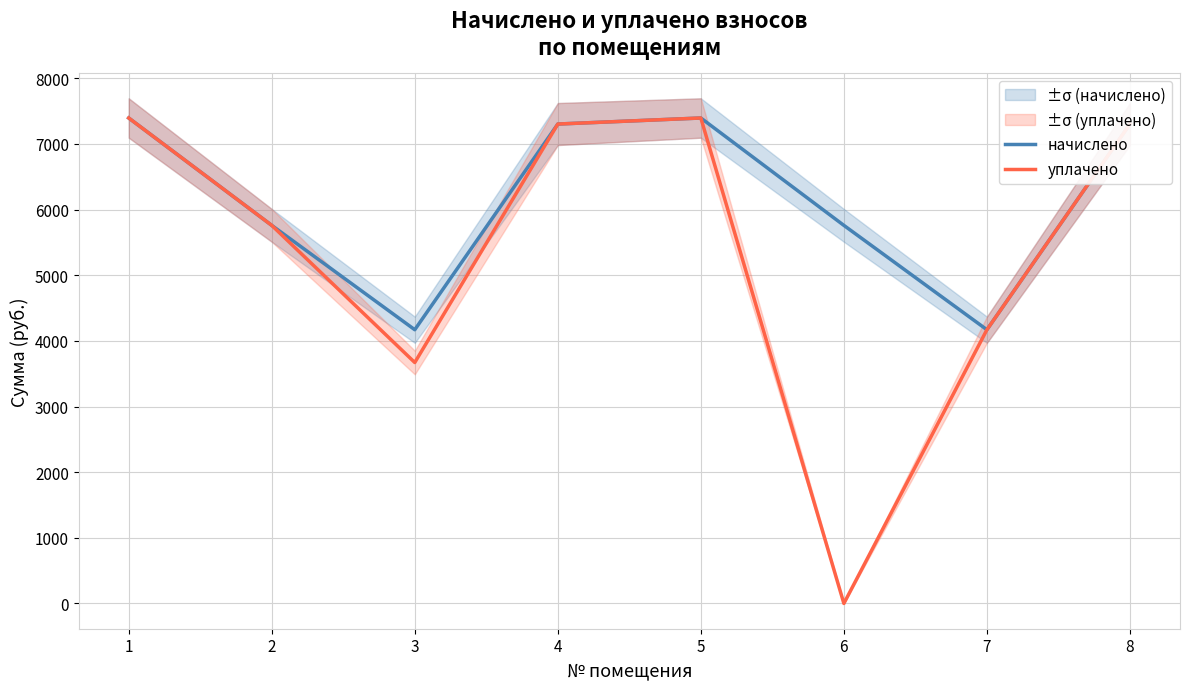

True or false: начислено and уплачено intersect in this chart.

False